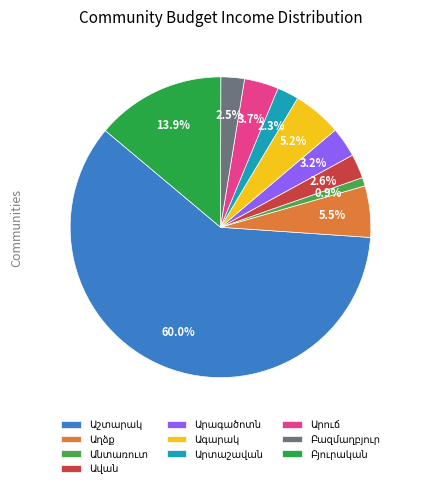

To the nearest percent, what is the average slice percentage?

10%